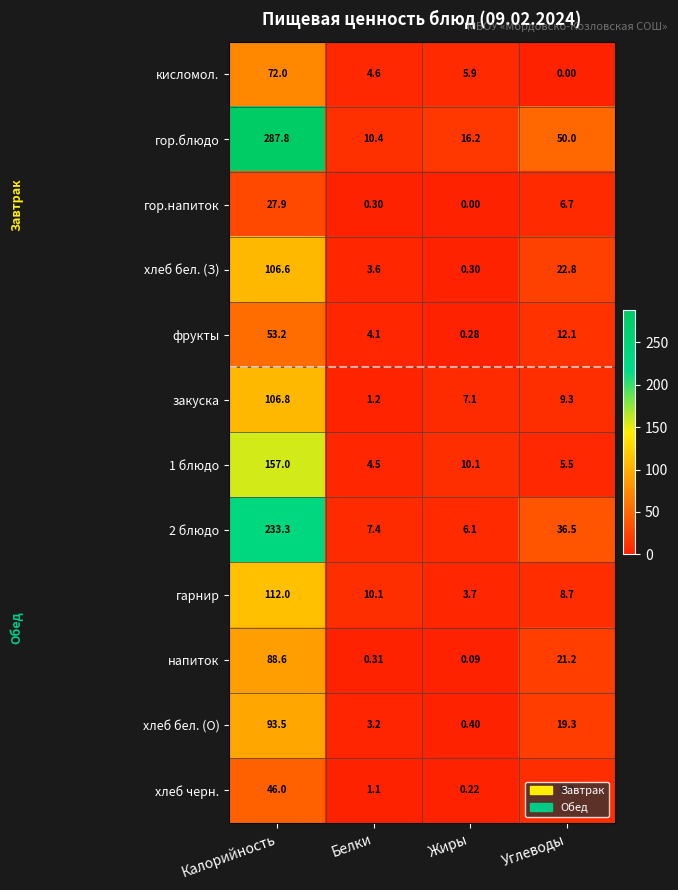

How many values in the фрукты series exceed 12?

2